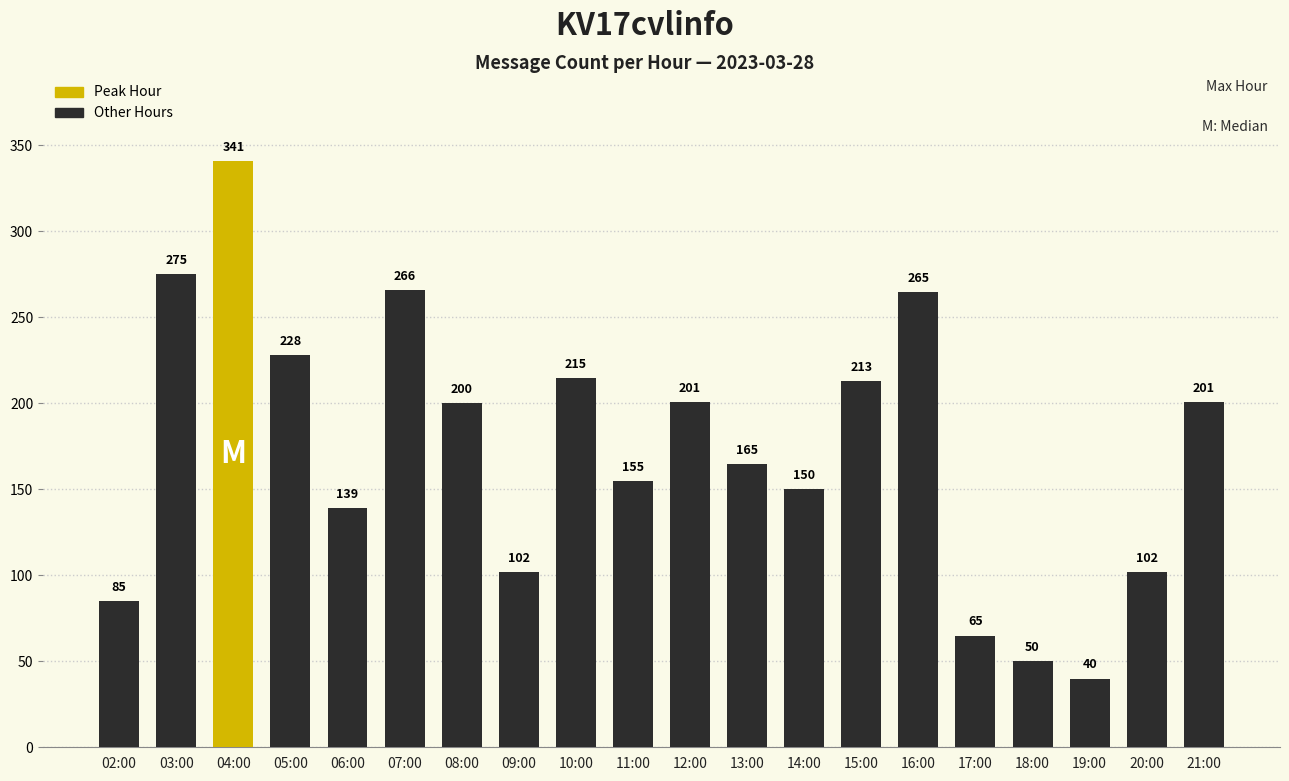

Reading left to right, list all the values displayed in this chart.

85	275	341	228	139	266	200	102	215	155	201	165	150	213	265	65	50	40	102	201